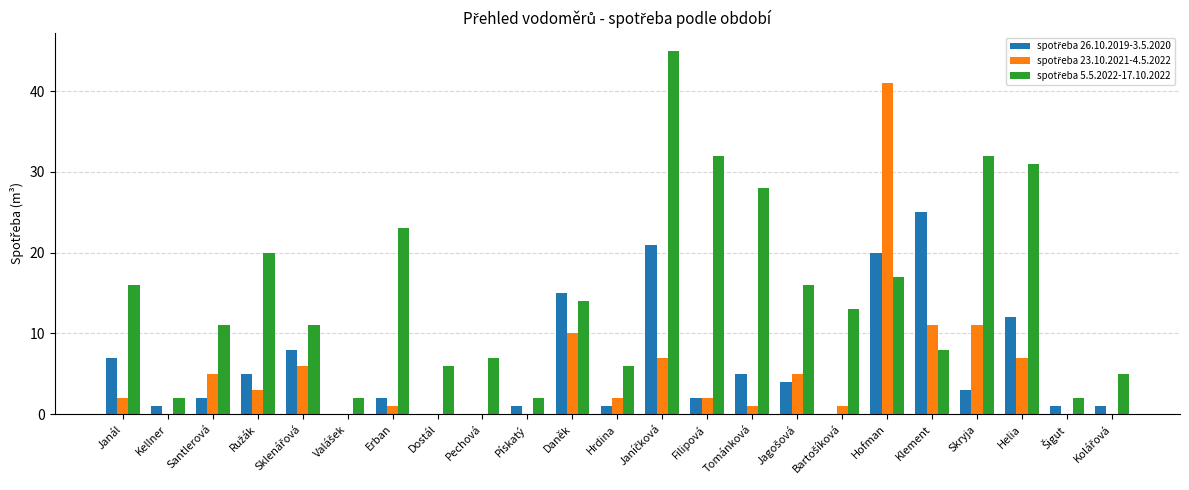

At which category is the sum across all series the highest?

Hofman